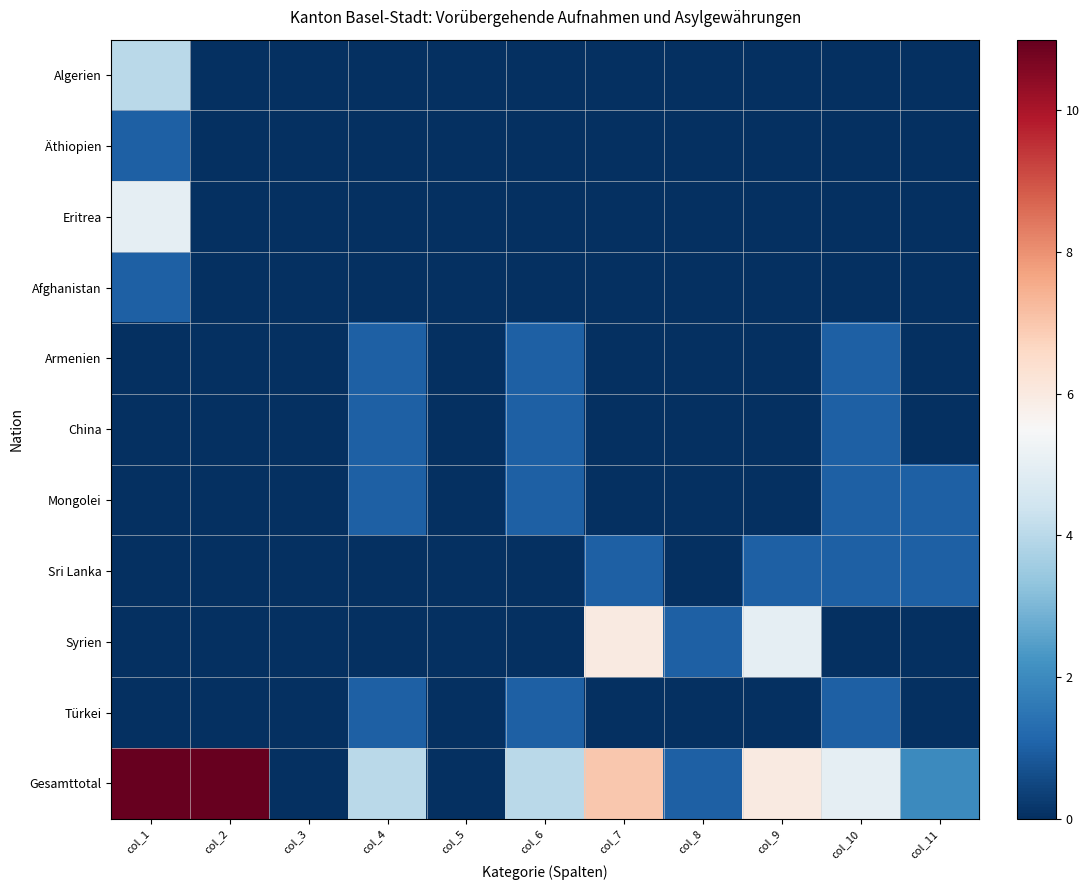

At col_9, list the series in order from largest to smallest.

Gesamttotal, Syrien, Sri Lanka, Algerien, Äthiopien, Eritrea, Afghanistan, Armenien, China, Mongolei, Türkei